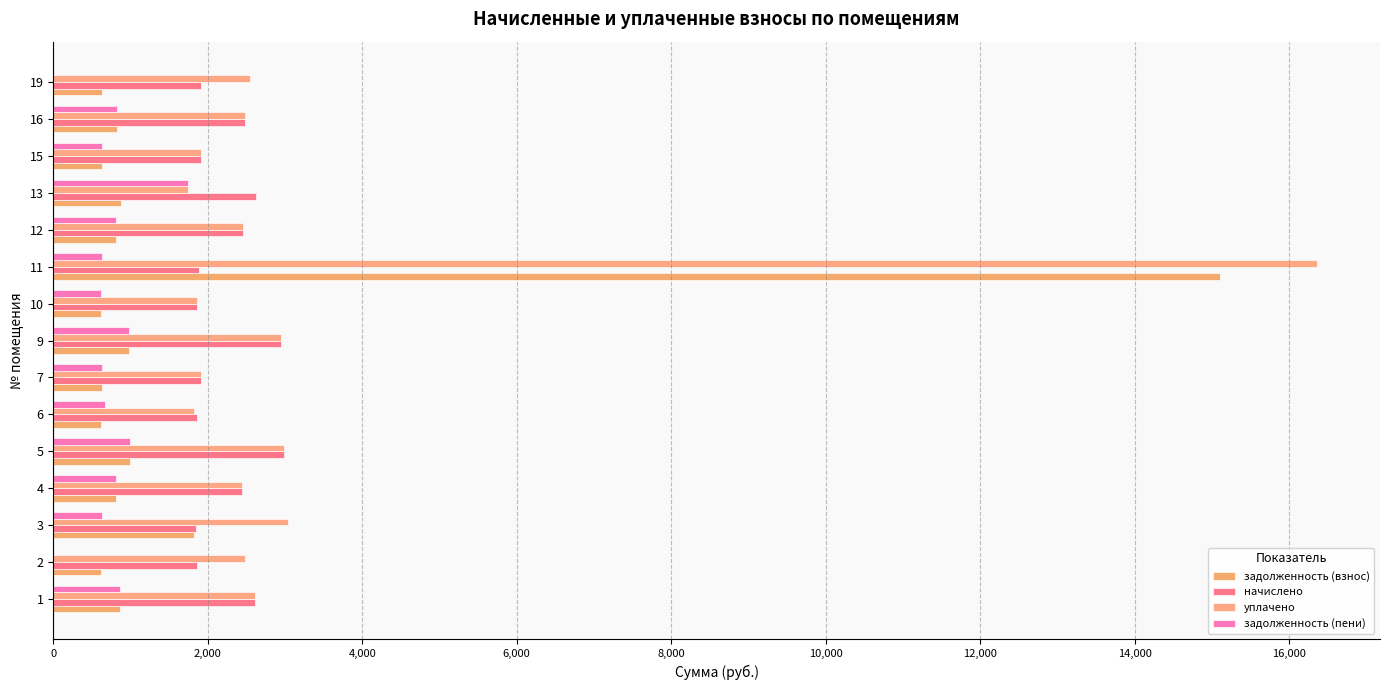

Reading left to right, transcribe all the data shown in this chart.

задолженность (взнос): 870.1	620.6	1818.2	813.6	994.3	621.9	635.4	982.0	620.6	15104.0	817.3	875.0	636.6	827.1	635.4
начислено: 2610.4	1862.0	1847.2	2440.8	2982.8	1865.6	1906.2	2945.9	1862.0	1880.4	2451.9	2625.2	1909.9	2481.4	1906.2
уплачено: 2610.4	2482.6	3035.9	2440.8	2982.8	1818.4	1906.2	2945.9	1862.0	16357.6	2451.9	1750.1	1909.9	2481.4	2541.6
задолженность (пени): 870.1	0.0	629.5	813.6	994.3	669.1	635.4	982.0	620.6	626.8	817.3	1750.1	636.6	827.1	0.0